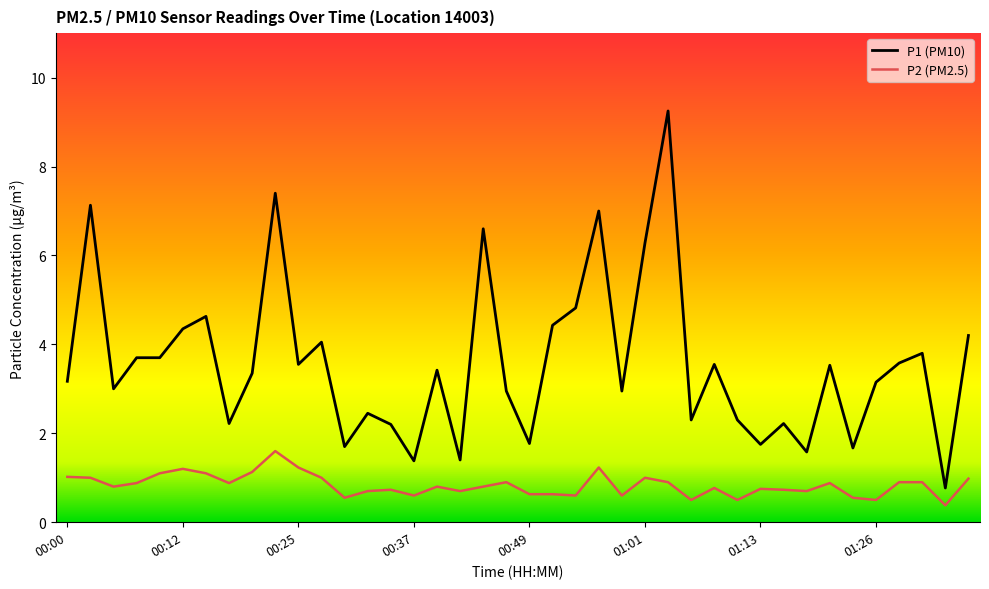

What is the maximum value for P2 (PM2.5)?

1.6